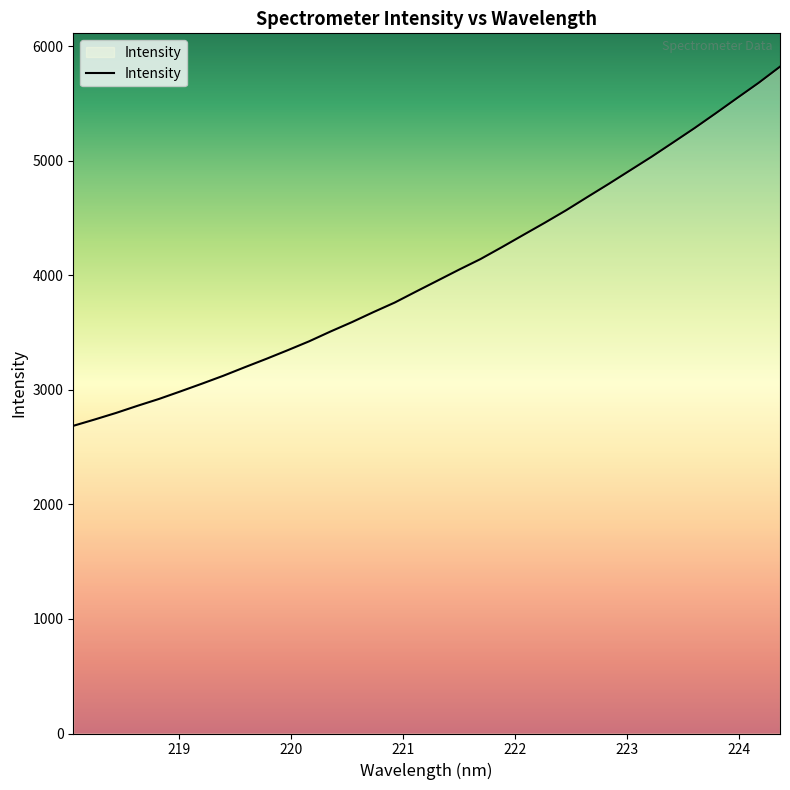

What is the maximum value shown in the chart?

5819.7